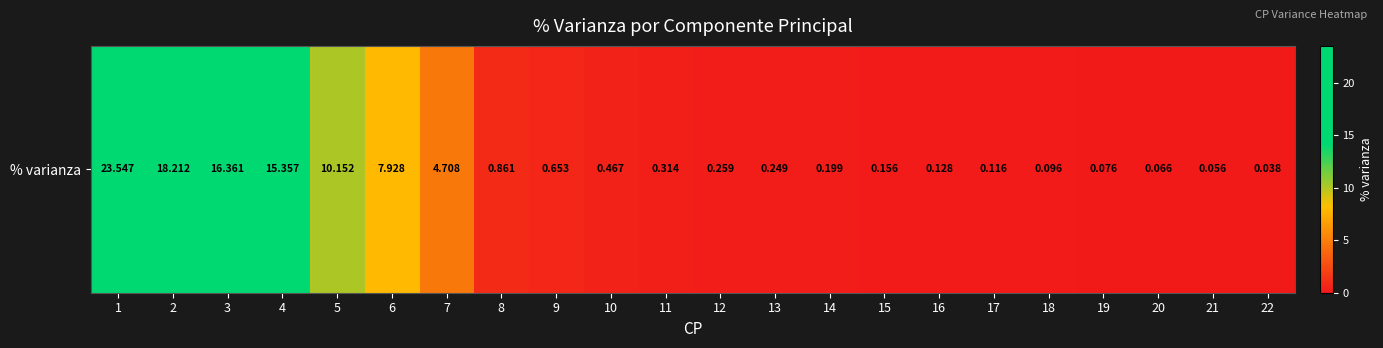

Reading right to left, transcribe all the data shown in this chart.

22=0.0	21=0.1	20=0.1	19=0.1	18=0.1	17=0.1	16=0.1	15=0.2	14=0.2	13=0.2	12=0.3	11=0.3	10=0.5	9=0.7	8=0.9	7=4.7	6=7.9	5=10.2	4=15.4	3=16.4	2=18.2	1=23.5